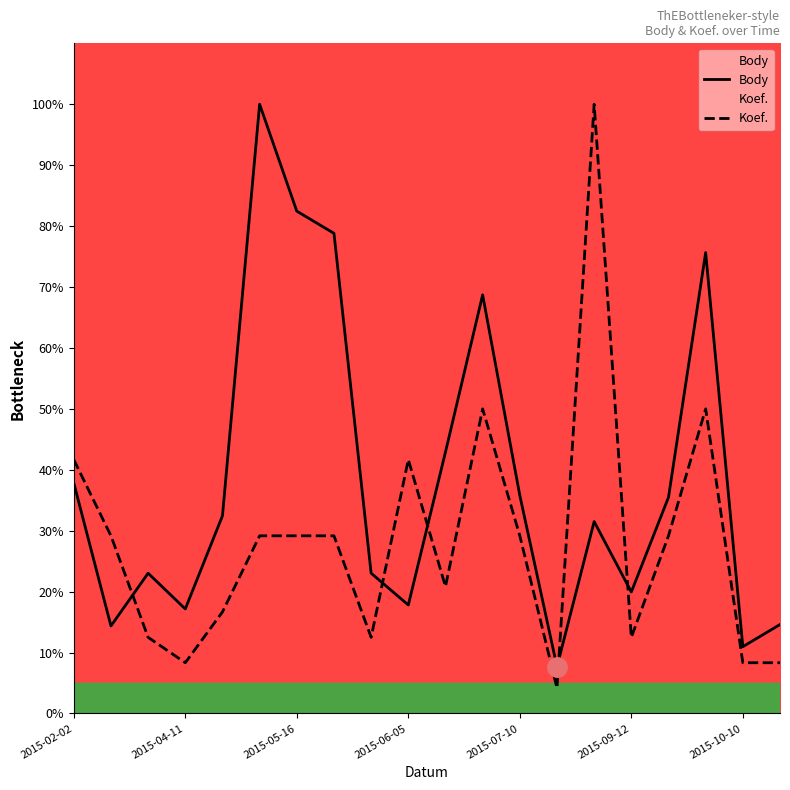

What are all the series names shown in the legend?

Body, Koef.